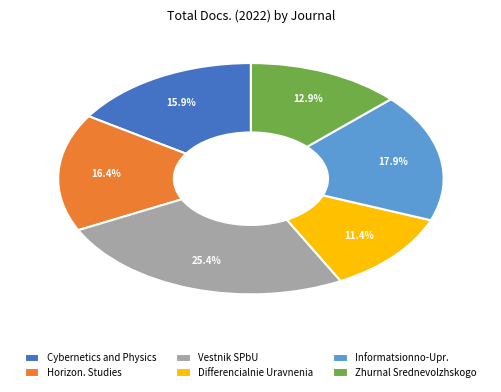

Which has a higher value, Differencialnie Uravnenia or Zhurnal Srednevolzhskogo?

Zhurnal Srednevolzhskogo